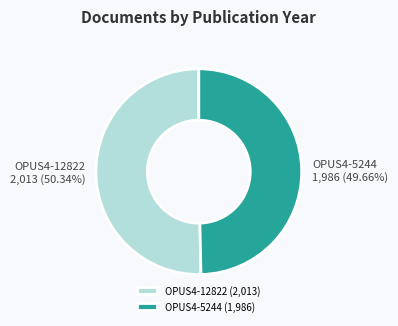

To the nearest percent, what is the difference between the largest and smallest slice percentages?

1%